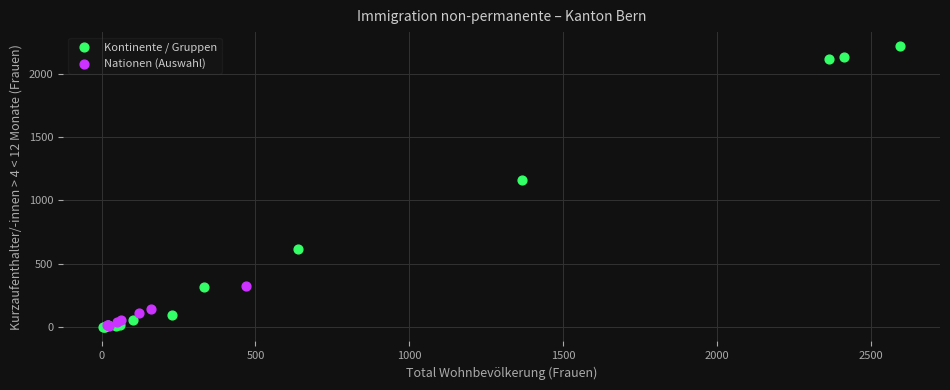

Which series reaches the maximum Y coordinate?

Kontinente / Gruppen